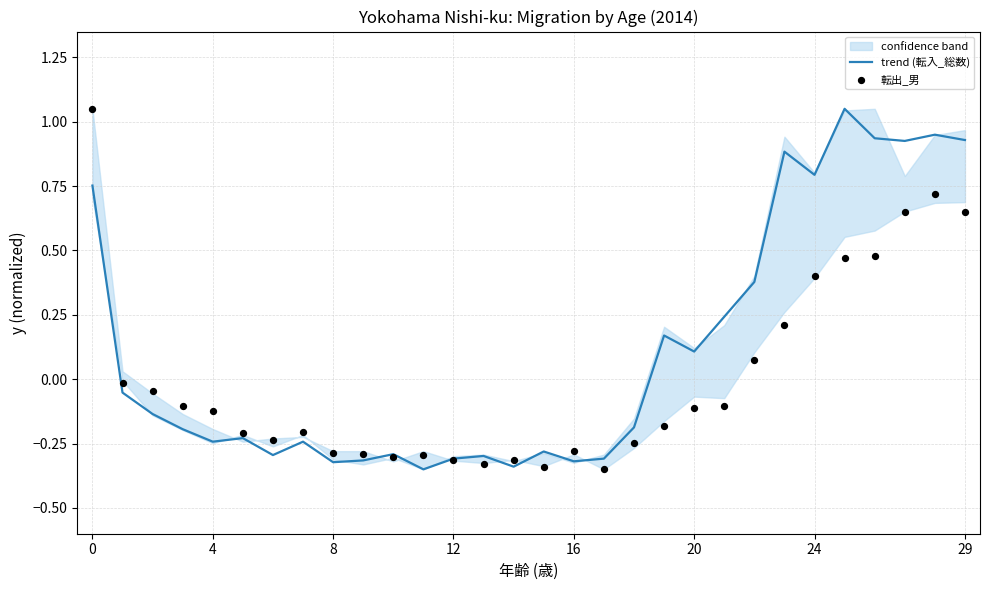

What are all the series names shown in the legend?

trend (転入_総数), 転出_男